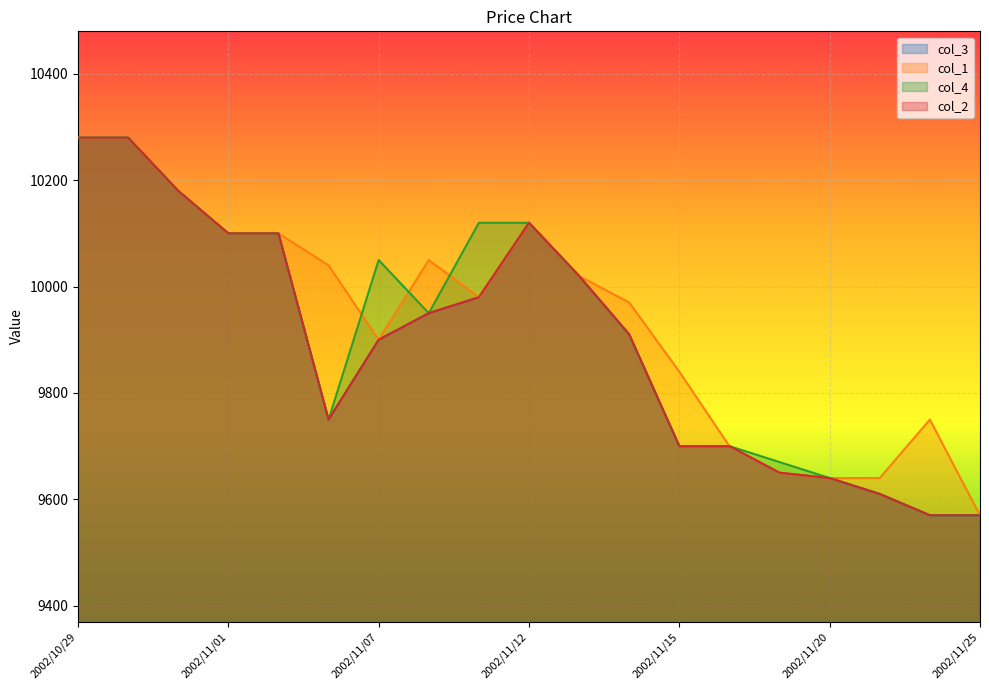

How many interior local valleys does the col_1 series have?

2